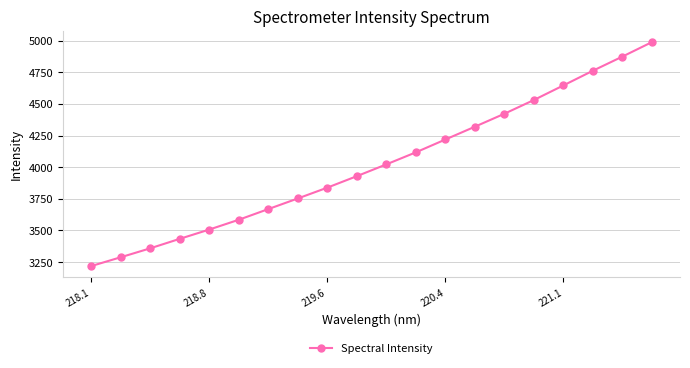

What is the maximum value shown in the chart?

4988.3